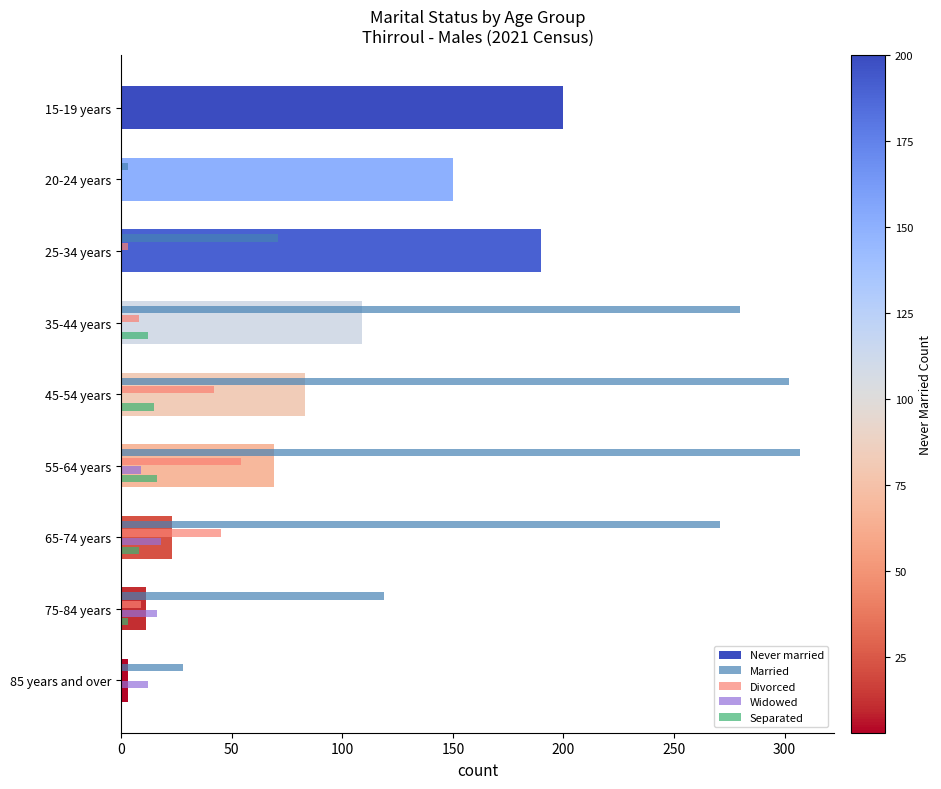

True or false: Divorced has a value of -32 at 15-19 years.

False